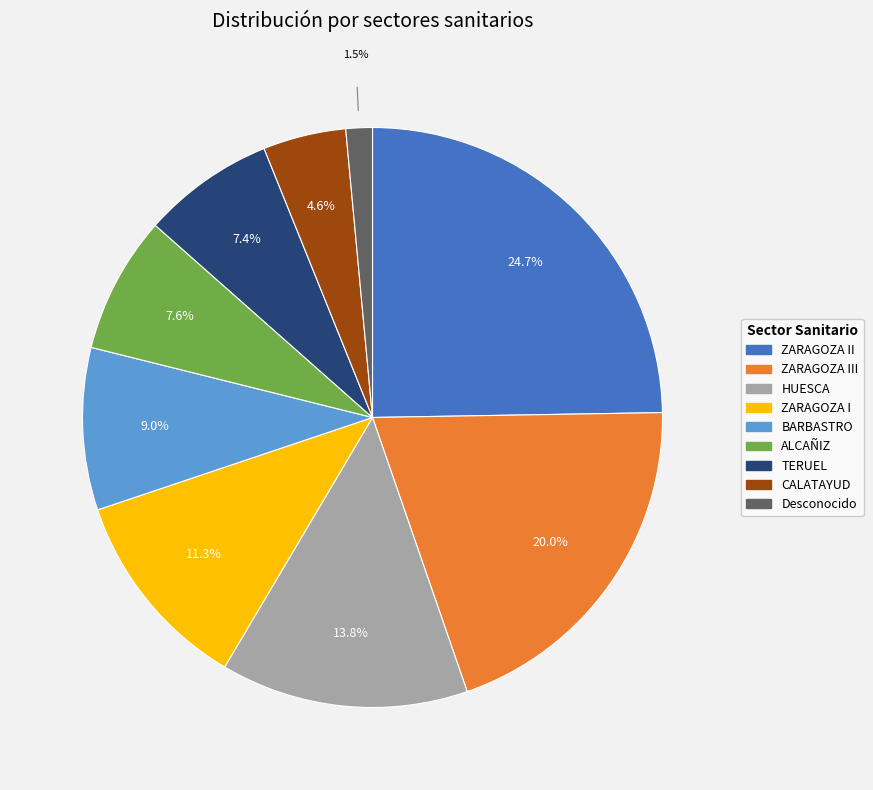

True or false: BARBASTRO accounts for 9% of the total.

True